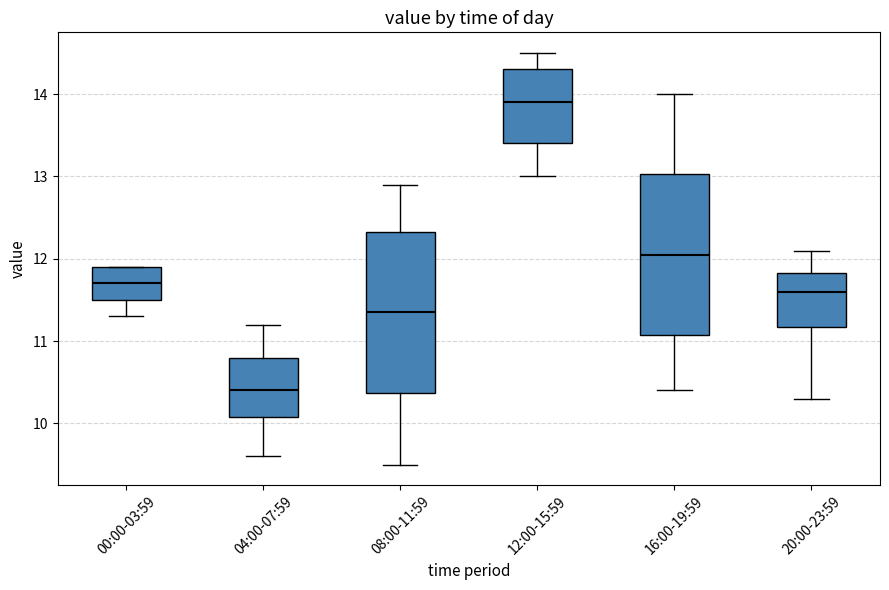

Reading left to right, transcribe this box plot: for each box, give where its median line is, the range the box spans, and where its two whiskers end, as read against the y-axis. The values are not printed on the chart, so give them approximately, as read against the axis.

00:00-03:59: median 11.7, box 11.5 to 11.9, whiskers 11.3 to 11.9
04:00-07:59: median 10.4, box 10.1 to 10.8, whiskers 9.6 to 11.2
08:00-11:59: median 11.4, box 10.4 to 12.3, whiskers 9.5 to 12.9
12:00-15:59: median 13.9, box 13.4 to 14.3, whiskers 13.0 to 14.5
16:00-19:59: median 12.1, box 11.1 to 13.0, whiskers 10.4 to 14.0
20:00-23:59: median 11.6, box 11.2 to 11.8, whiskers 10.3 to 12.1